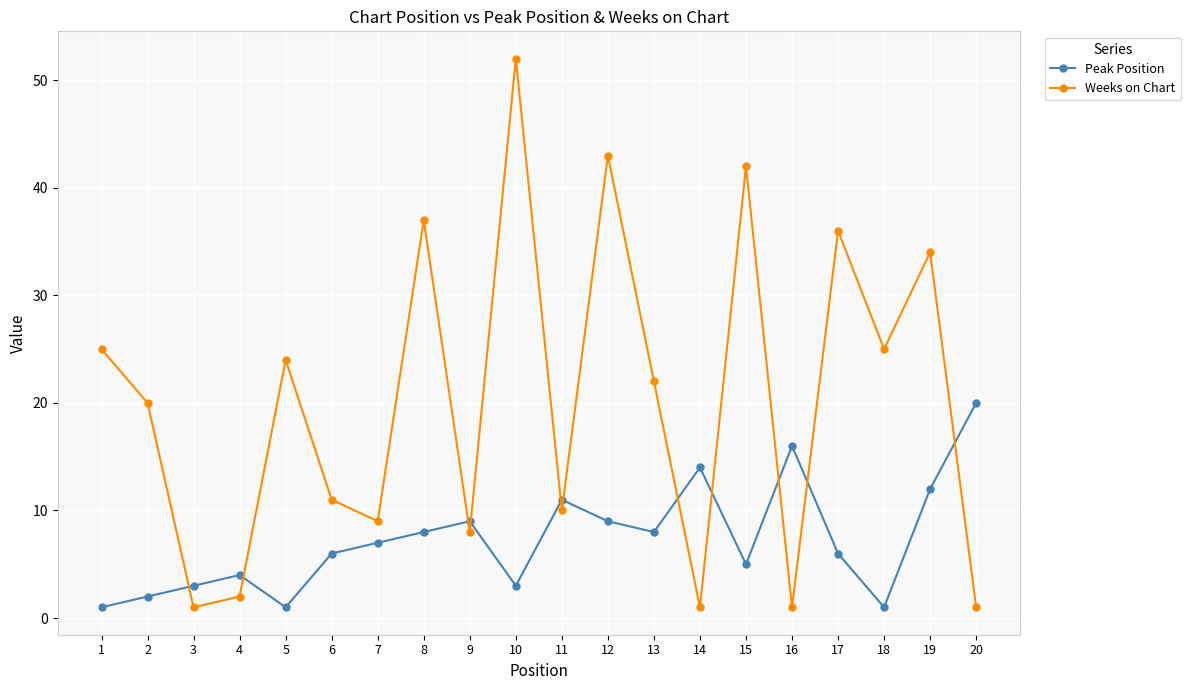

True or false: Weeks on Chart and Peak Position cross at least once.

True